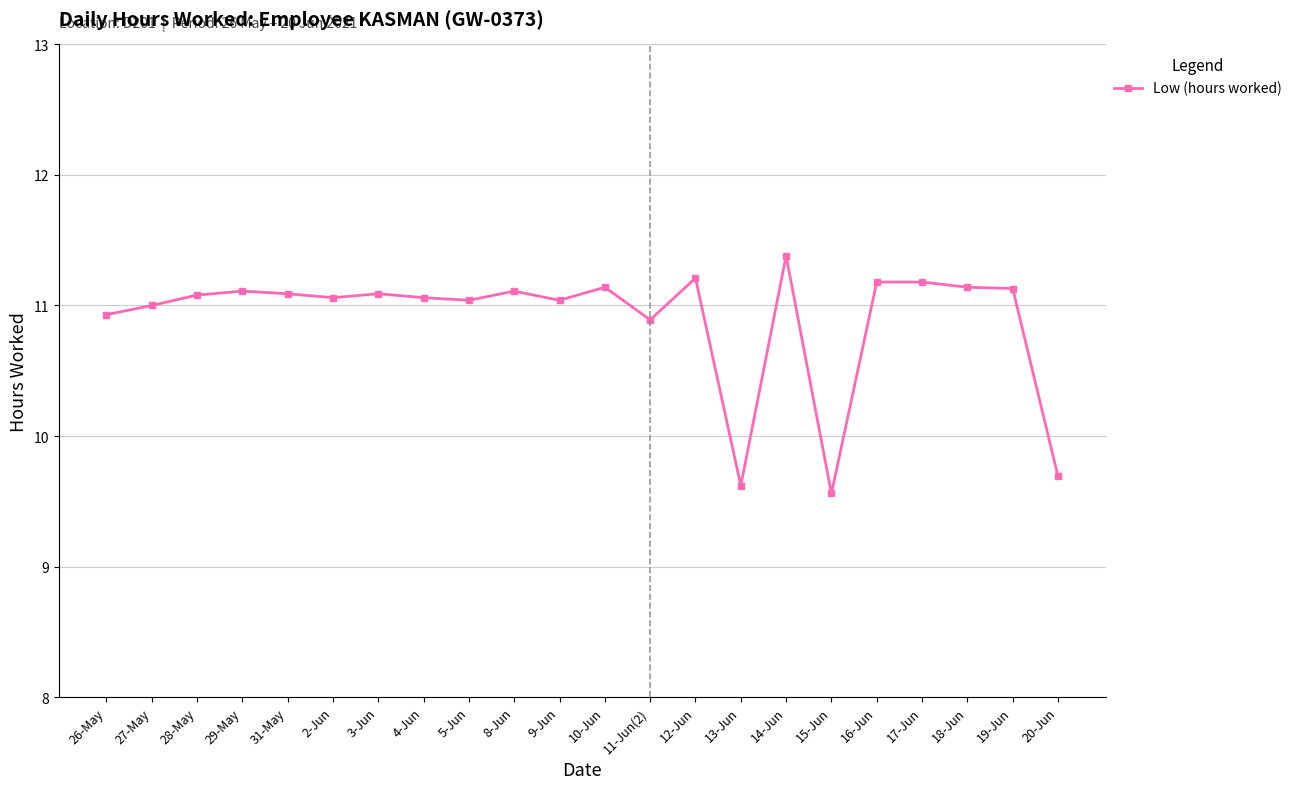

True or false: there are more than 1 points higher than both neighbors.

True